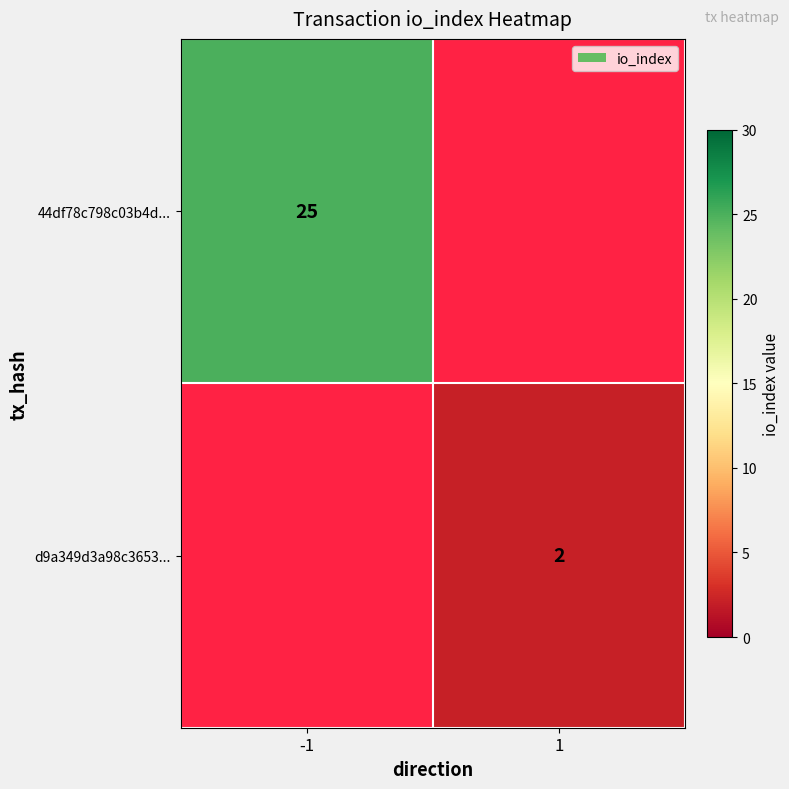

Which label corresponds to the smallest value in the chart?

1